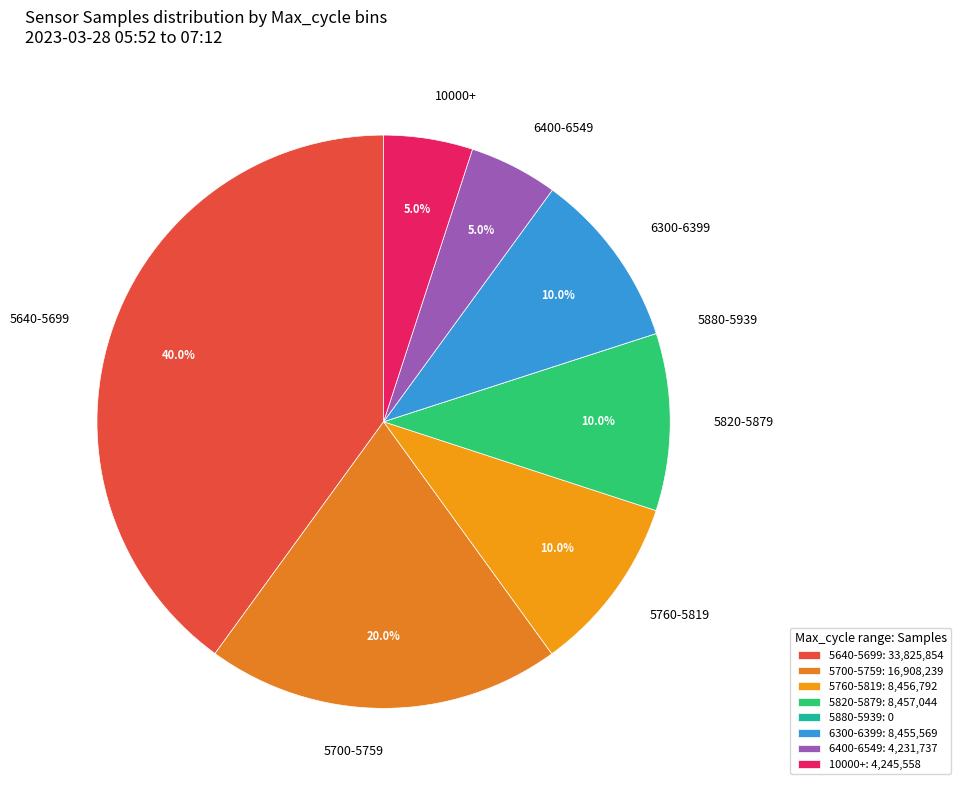

Does 5760-5819 represent more than half of the total?

No